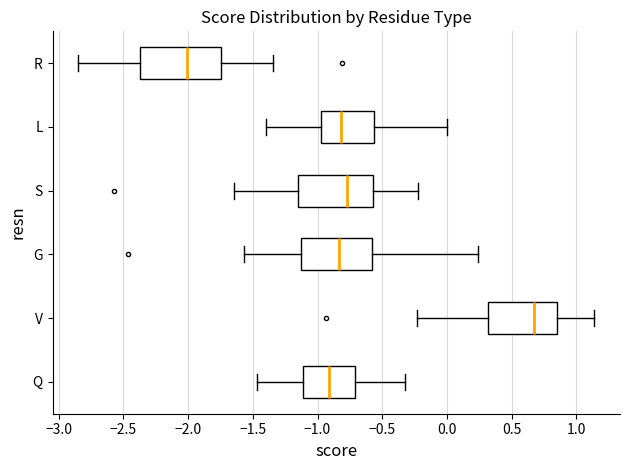

Where does the median line of the box for Q sit on the x-axis? The values are not printed on the chart, so give them approximately, as read against the axis.

-0.90